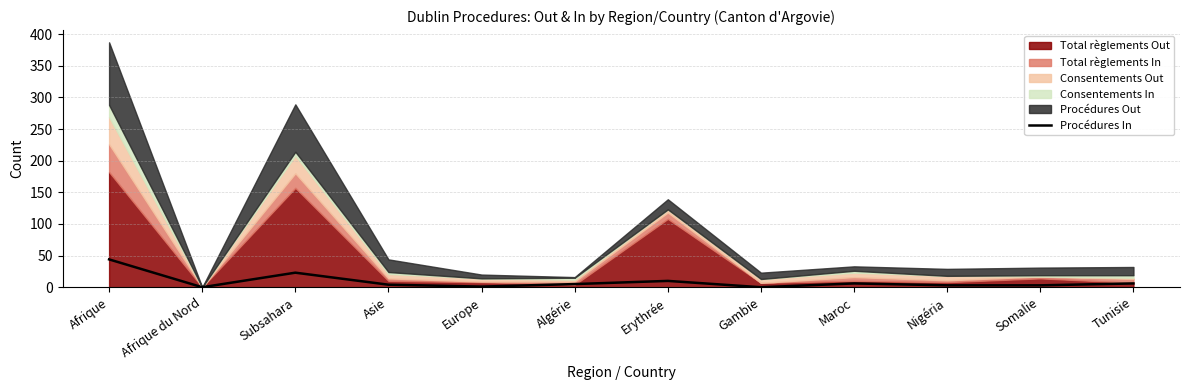

What is the sum of the values at Algérie and Erythrée?

15